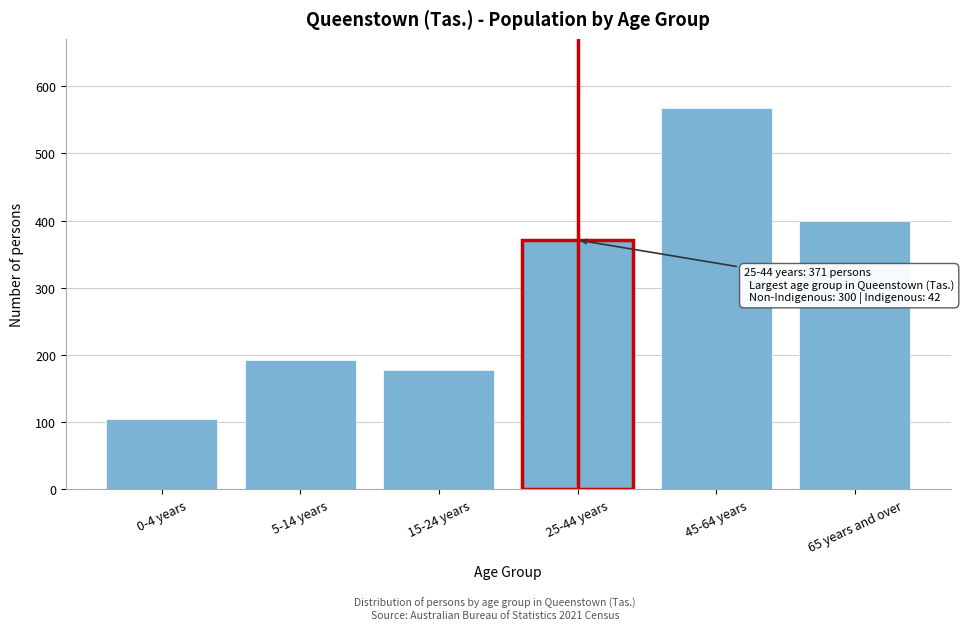

Reading left to right, extract all data points from this chart.

105	192	178	371	568	399